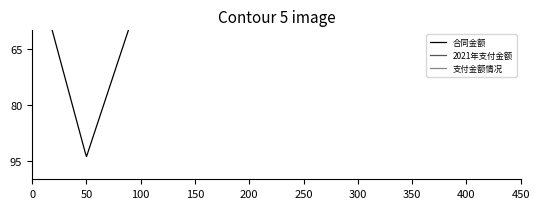

Does the chart display data point markers on the line(s)?

No